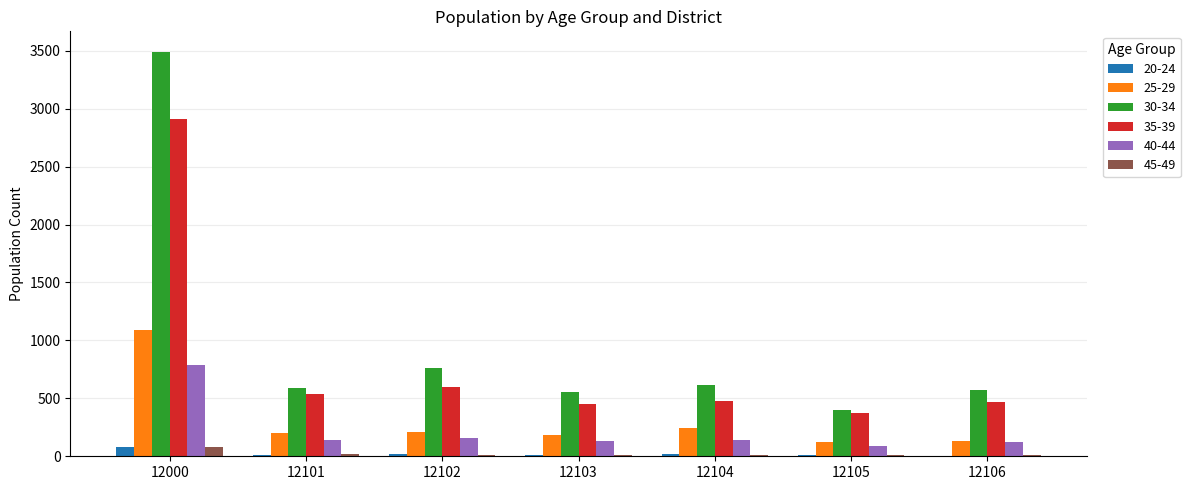

The 45-49 series shows 84 at 12000. True or false?

True